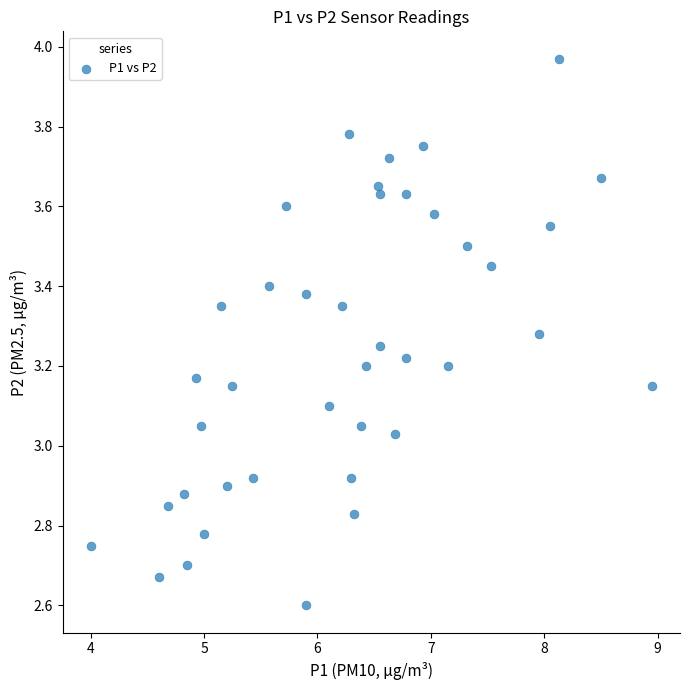

What is the range of Y values (max minus min)?

1.4